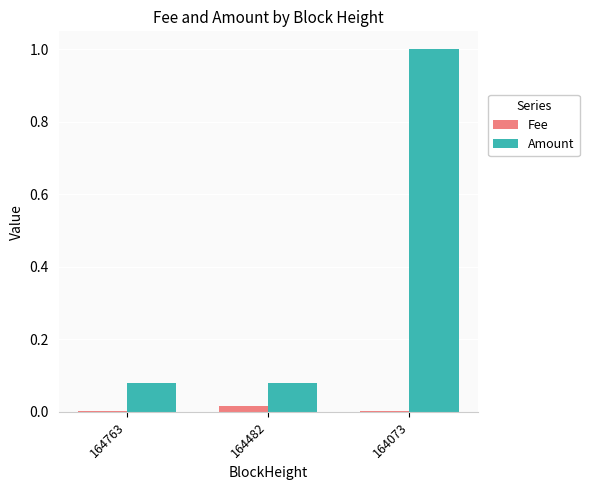

Which label corresponds to the largest value in the chart?

164073